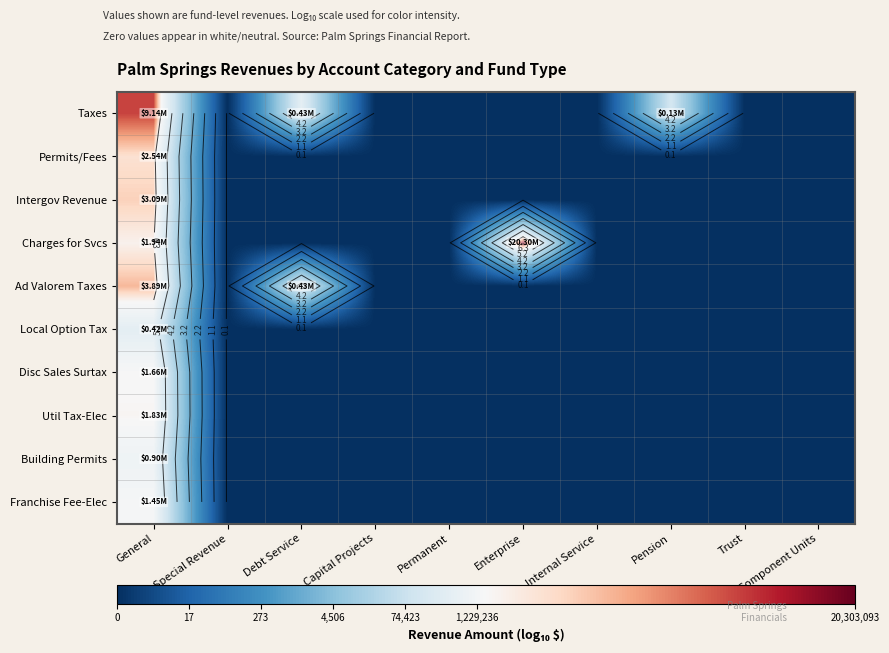

Rank the series by their maximum value, from lowest to highest.

Local Option Tax, Building Permits, Franchise Fee-Elec, Disc Sales Surtax, Util Tax-Elec, Permits/Fees, Intergov Revenue, Ad Valorem Taxes, Taxes, Charges for Svcs